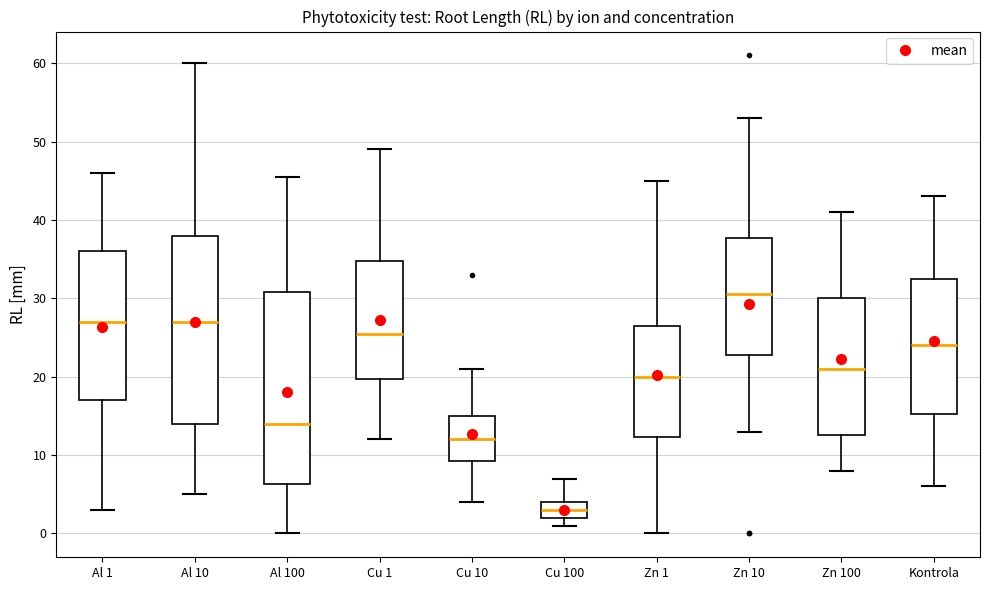

Which box has the highest median line?

Zn 10